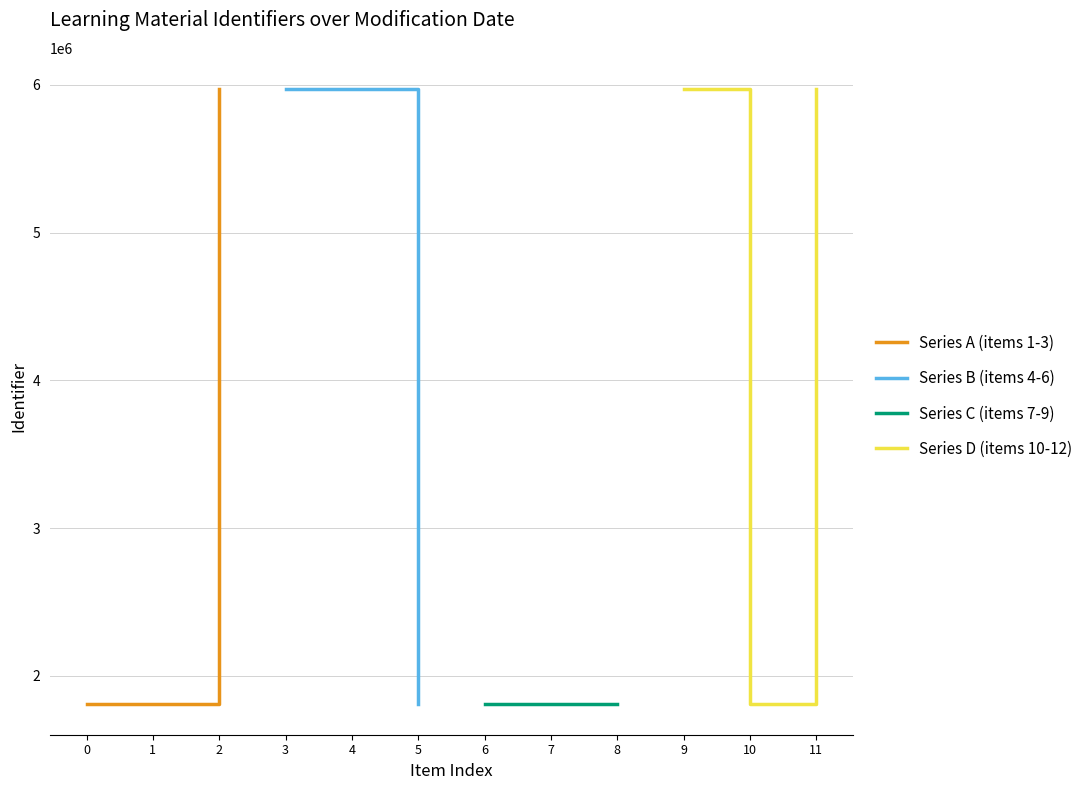

Which series has the widest spread of values?

Series A (items 1-3)